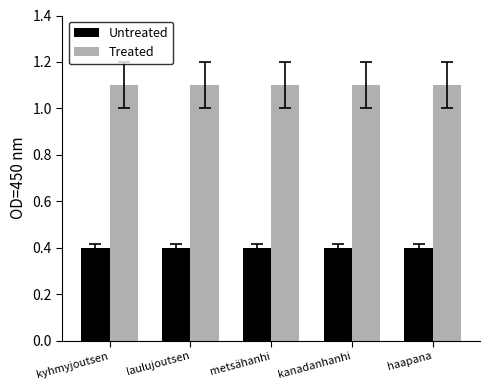

Is it true that Untreated equals 0.6 at kanadanhanhi?

False